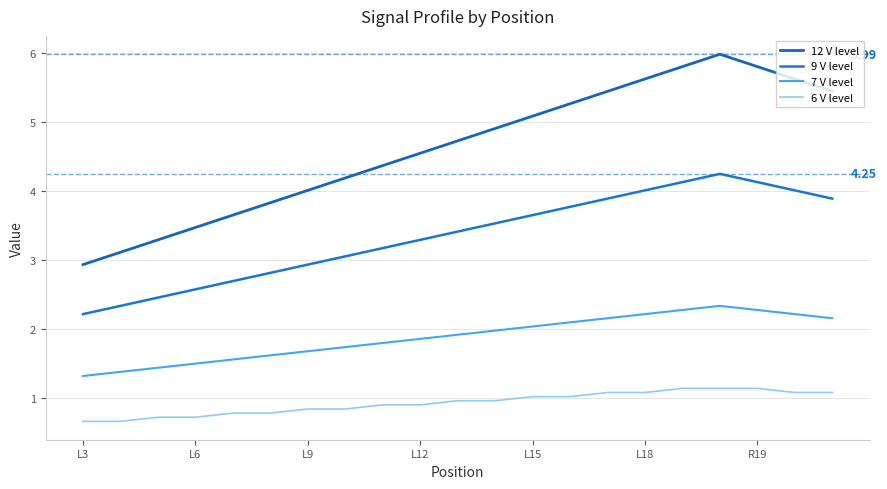

How many distinct data groups are displayed?

4